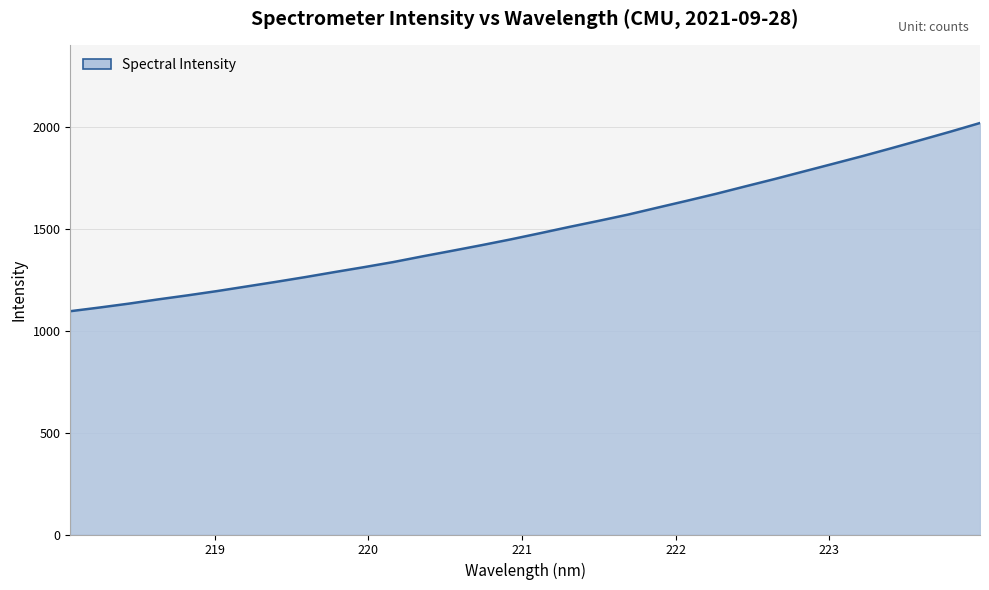

What is the difference between the second highest and minimum values?

881.4